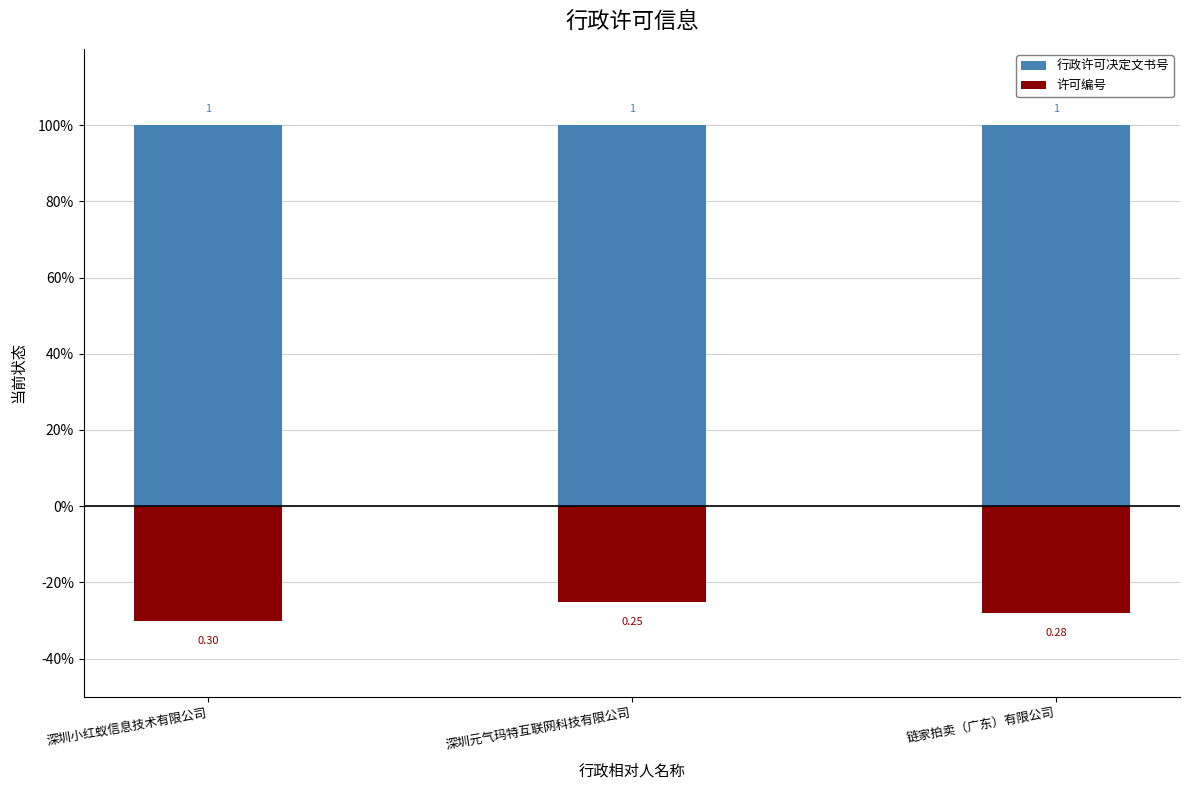

The 许可编号 series shows -0.3 at 链家拍卖（广东）有限公司. True or false?

True